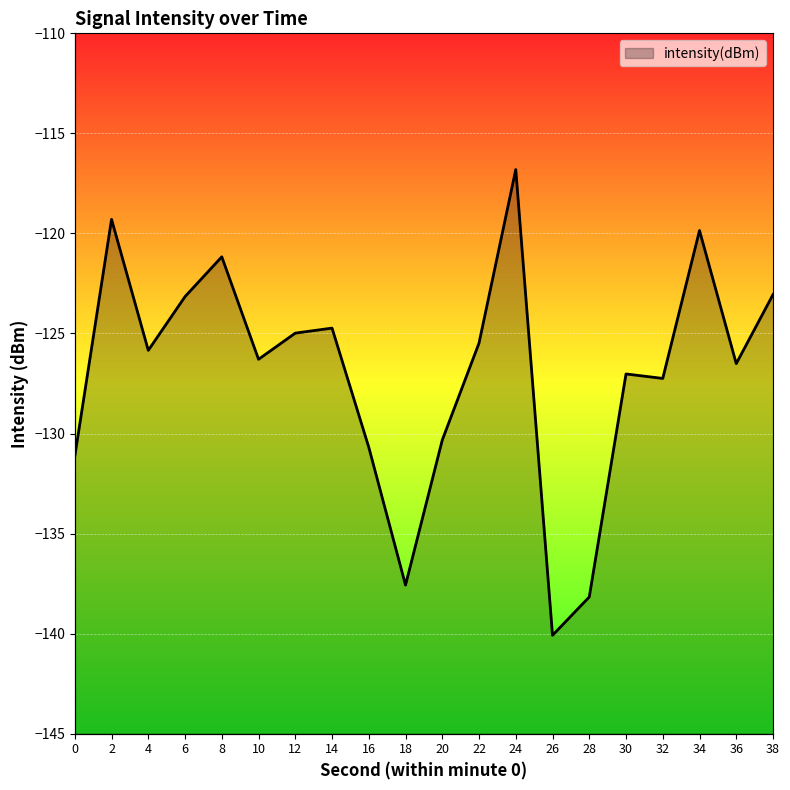

The chart shows a value of -137.6 at 18. True or false?

True